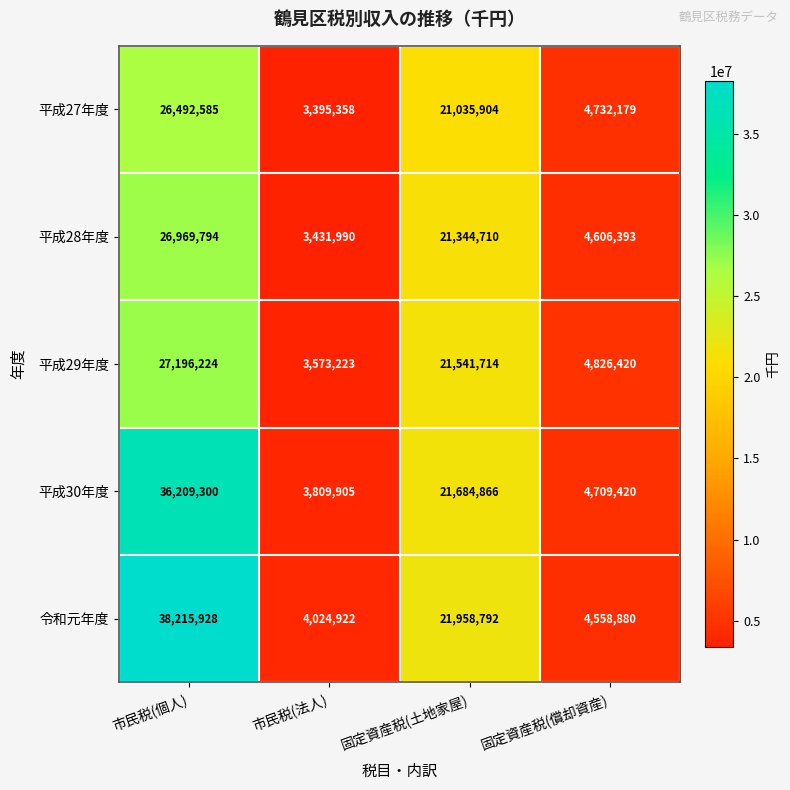

Where is 平成29年度 nearest to the value 15384723?

固定資産税(土地家屋)